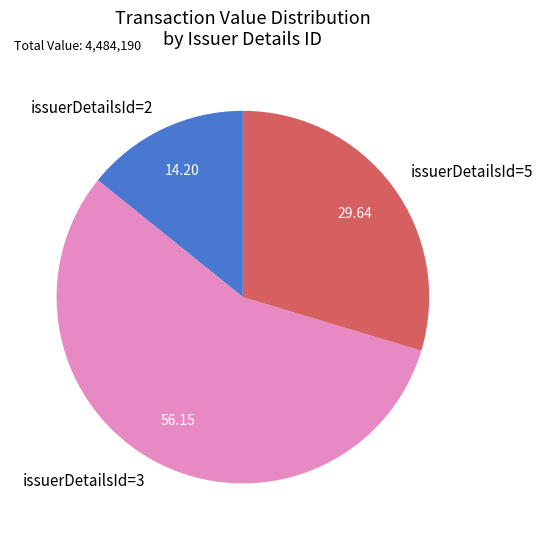

Which has a higher value, issuerDetailsId=3 or issuerDetailsId=5?

issuerDetailsId=3